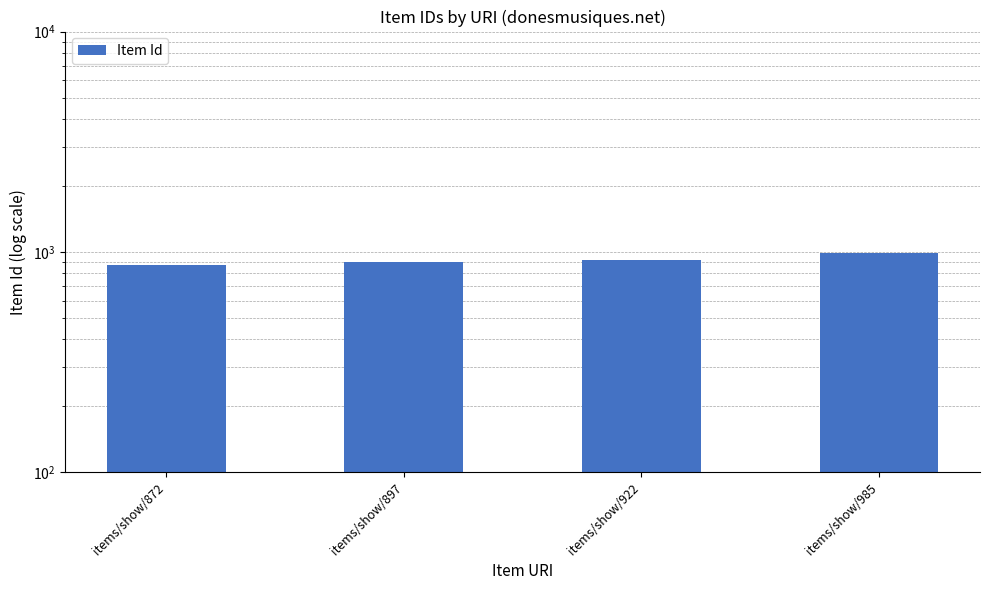

The value at items/show/897 is 897. True or false?

True